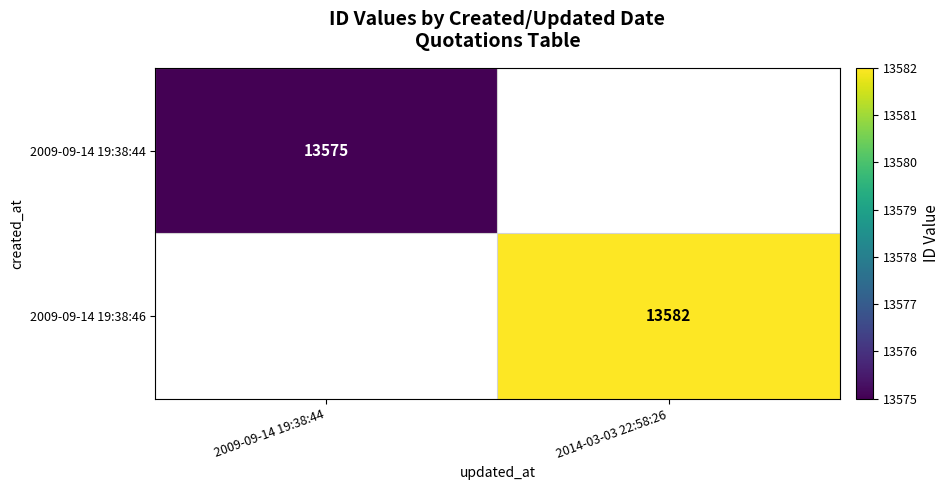

The 2009-09-14 19:38:46 series shows 22220 at 2014-03-03 22:58:26. True or false?

False